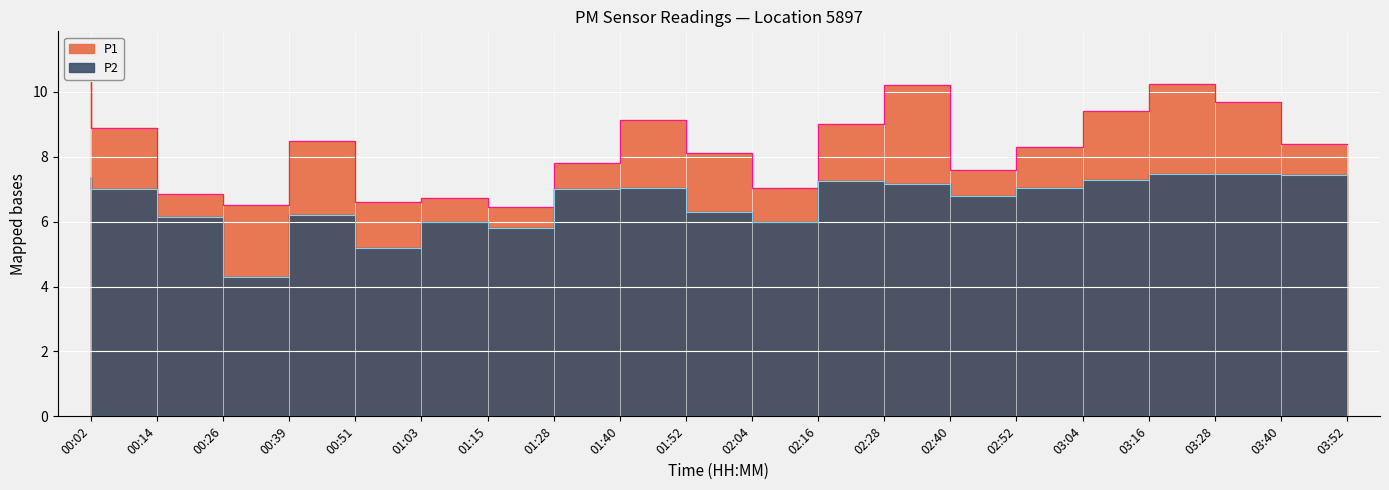

Where does the P2 series first go above 7?

00:02